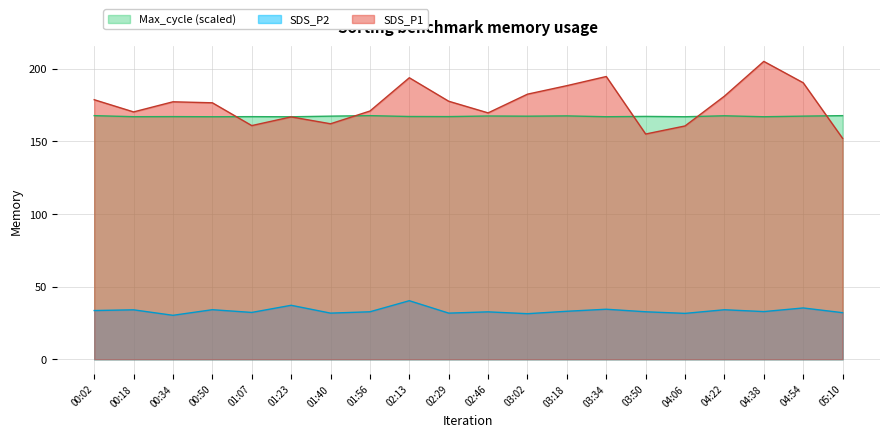

What is the sum of the SDS_P2 values at 01:23 and 04:22?

71.3